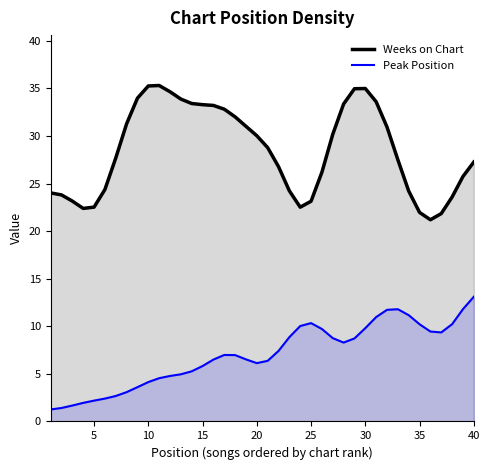

Rank the series by their average value, from highest to lowest.

Weeks on Chart, Peak Position